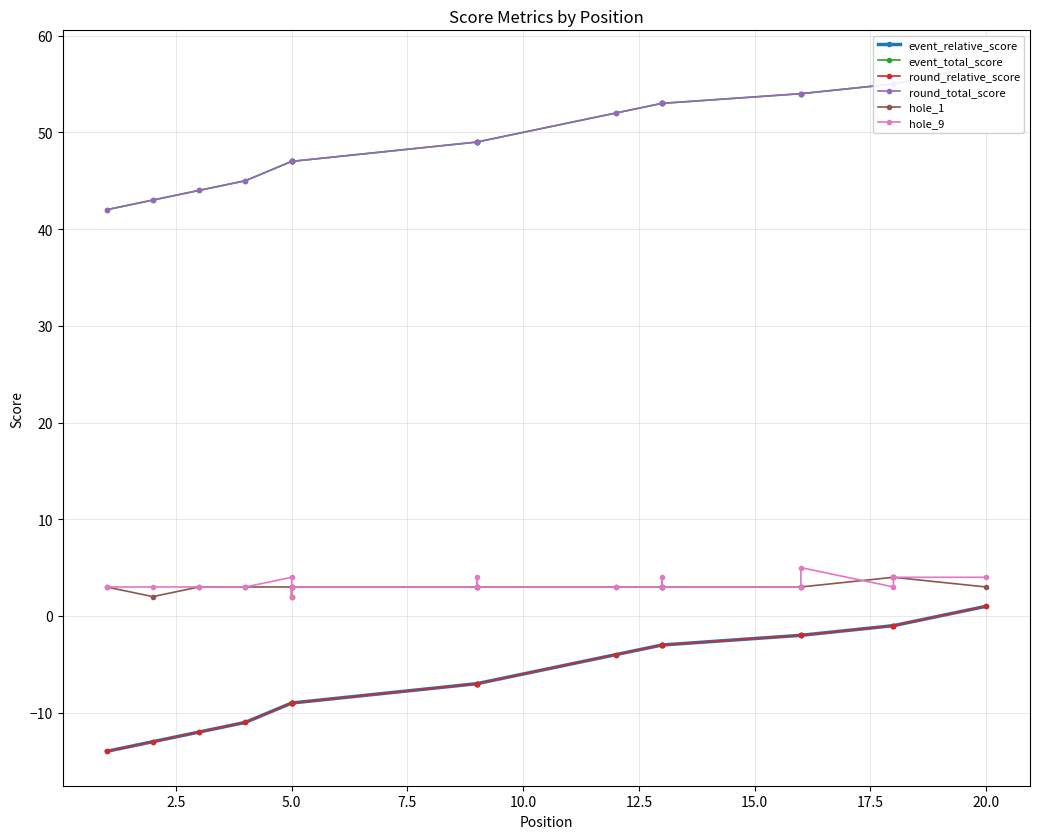

Which label corresponds to the largest value in the chart?

20.0